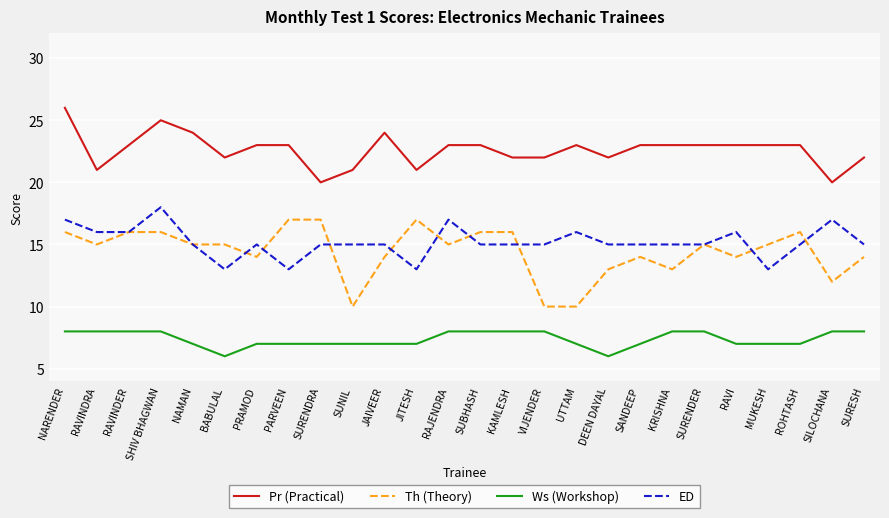

What position from the left is DEEN DAYAL?

18